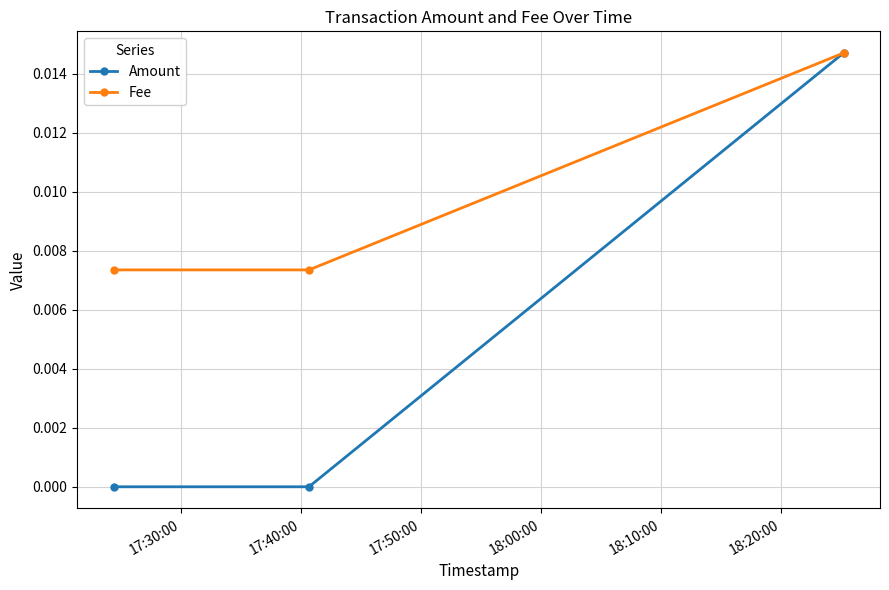

How many Fee values are between 0 and 1?

3